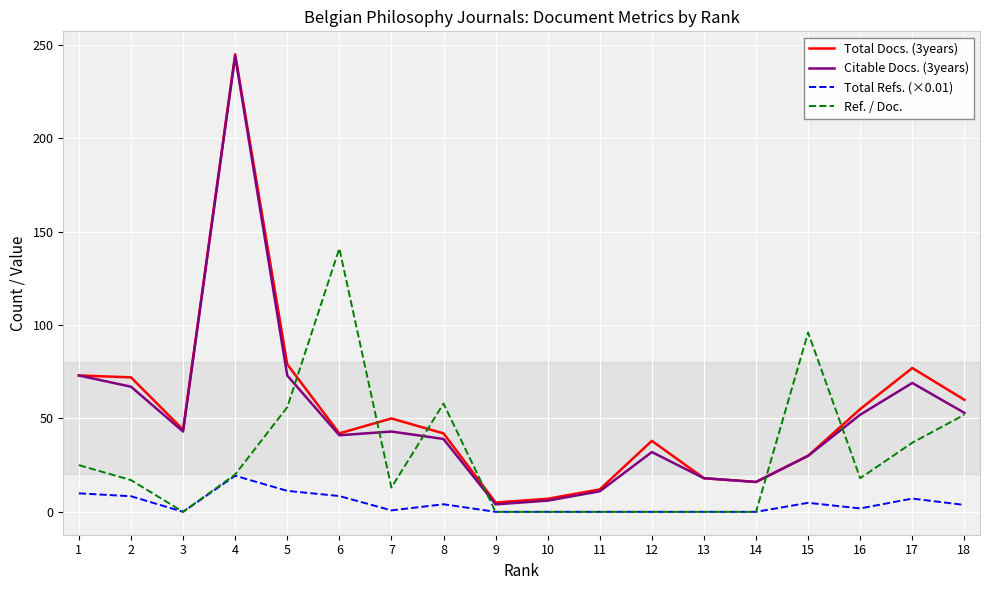

Is it true that Total Refs. (×0.01) equals 0.8 at 7?

True